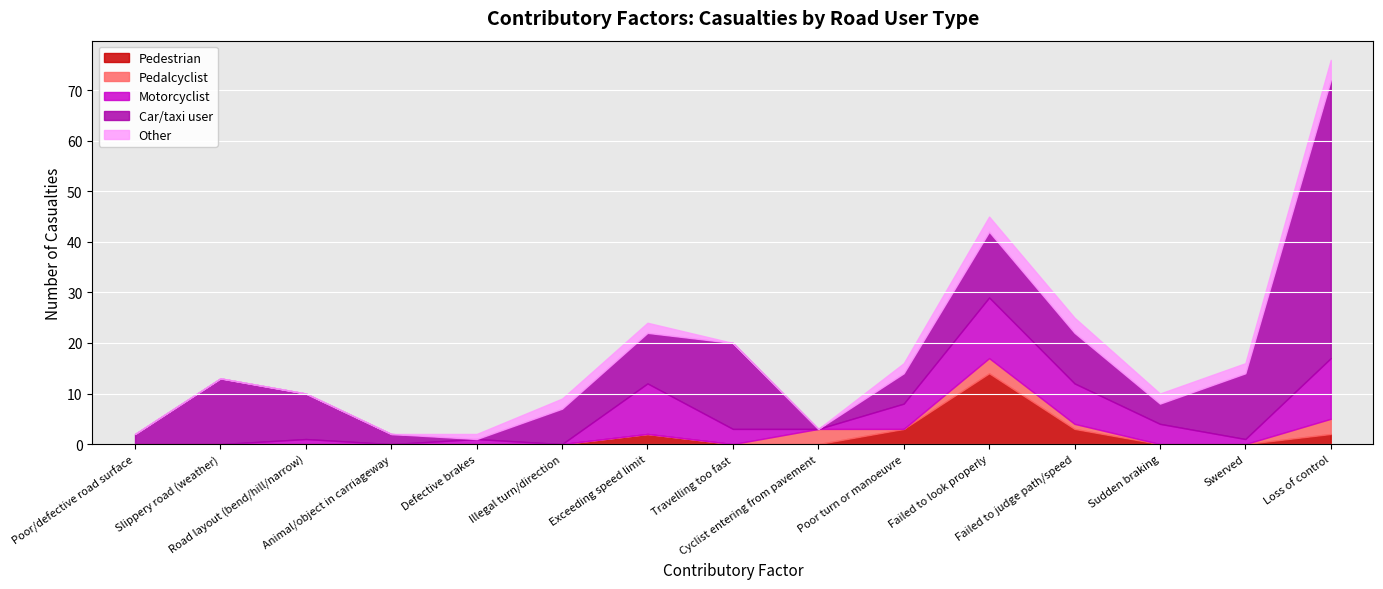

What is the total value across all series at Travelling too fast?

20